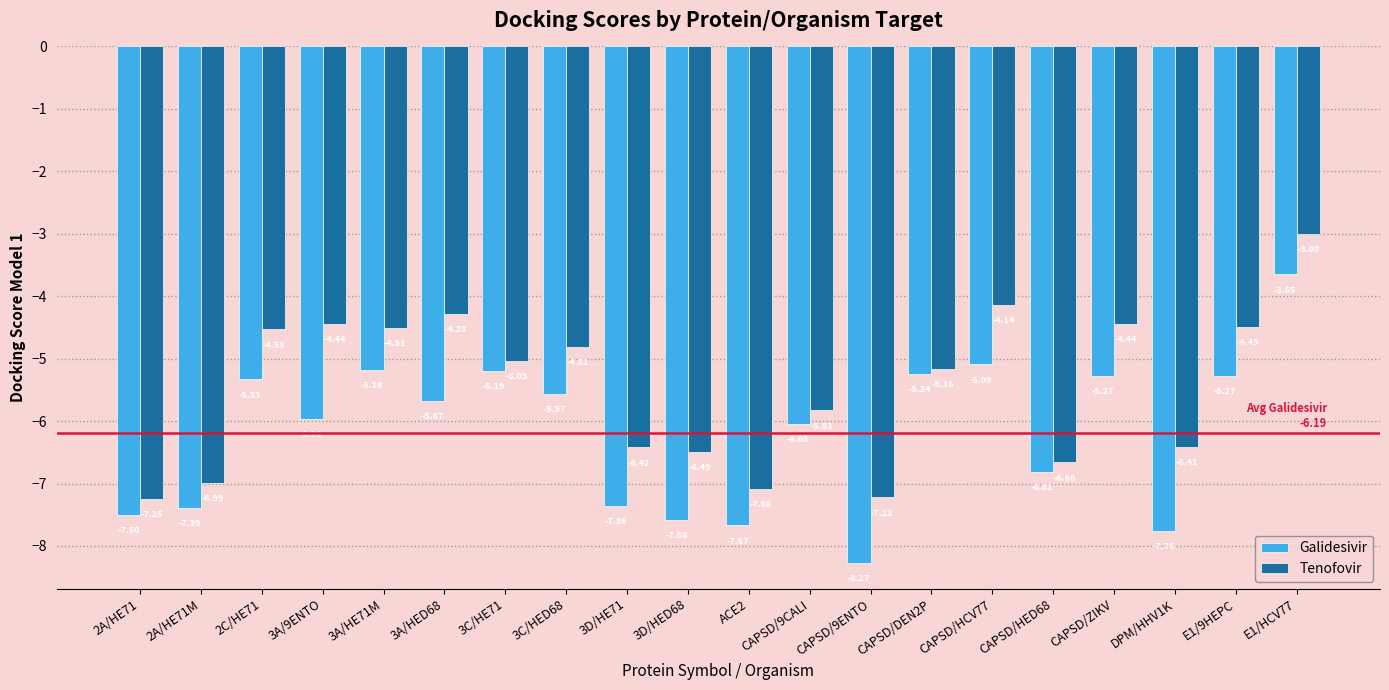

At which category is the sum across all series the highest?

E1/HCV77